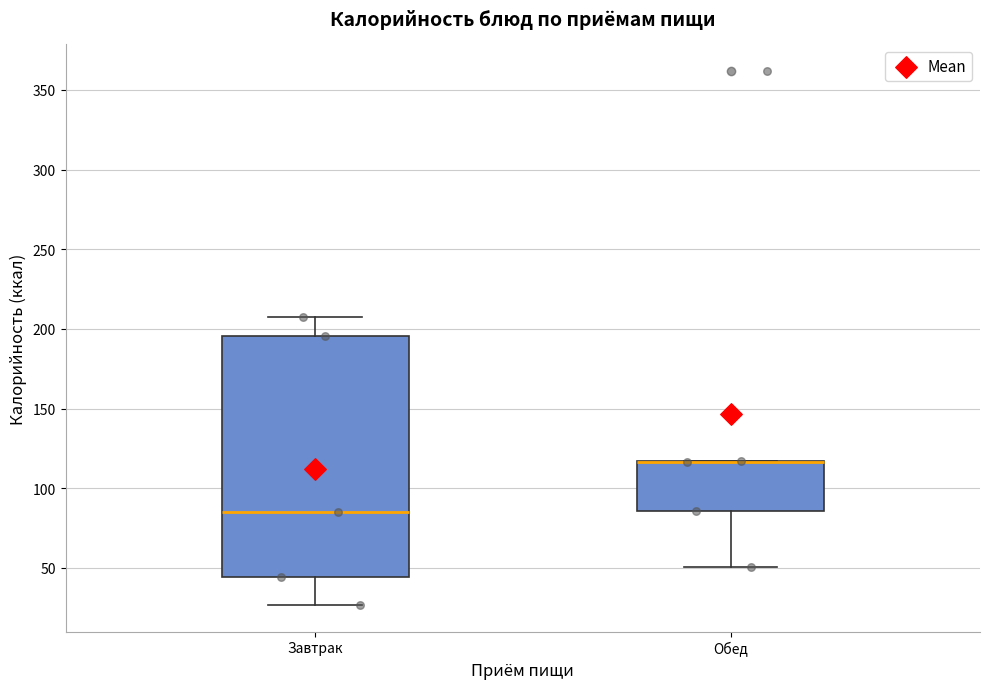

Reading left to right, transcribe this box plot: for each box, give where its median line is, the range the box spans, and where its two whiskers end, as read against the y-axis. The values are not printed on the chart, so give them approximately, as read against the axis.

Завтрак: median 85, box 45 to 195, whiskers 25 to 210
Обед: median 115 (drawn on the box's upper edge), box 85 to 115, whiskers 50 to 115